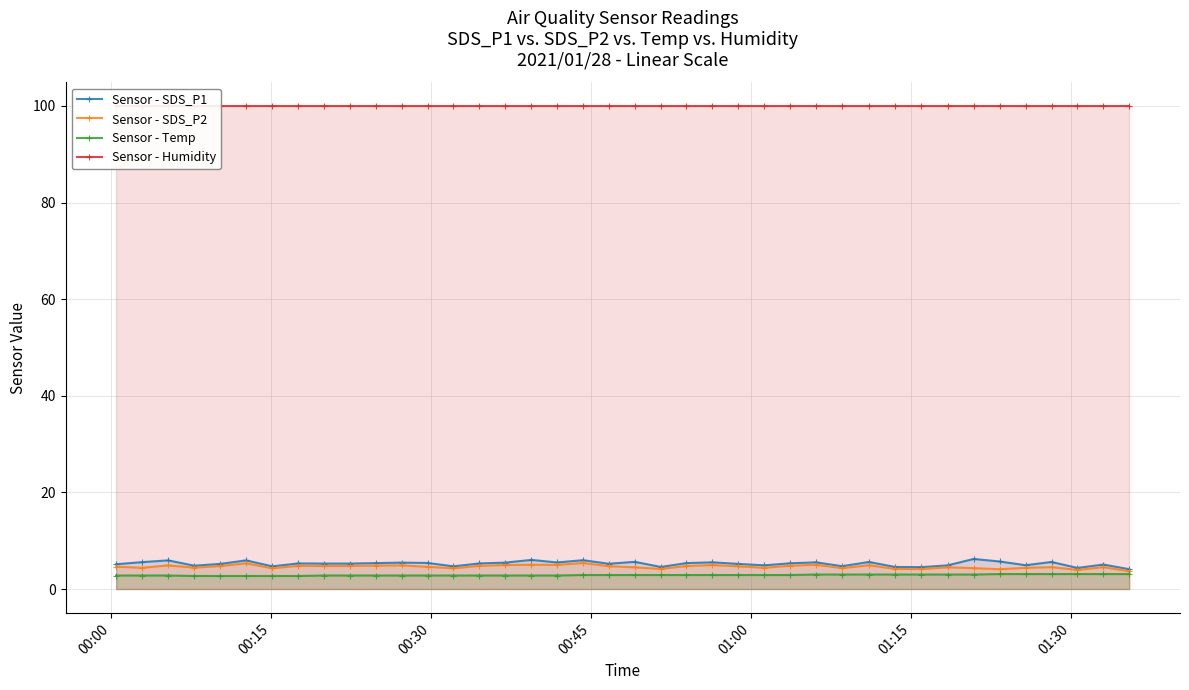

What is the highest value of the Sensor - SDS_P1 series?

6.2